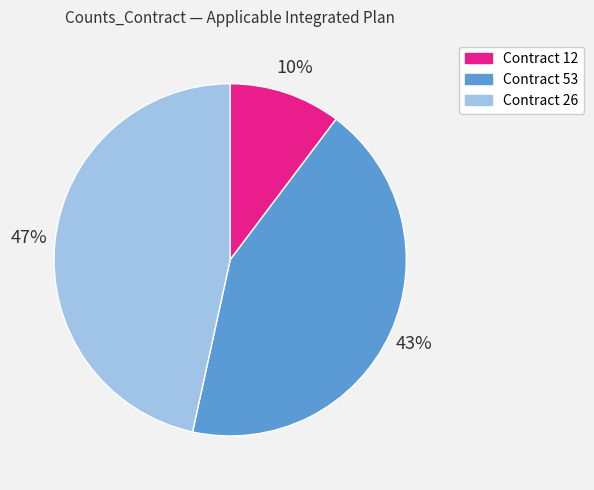

Does any single category account for the majority?

No